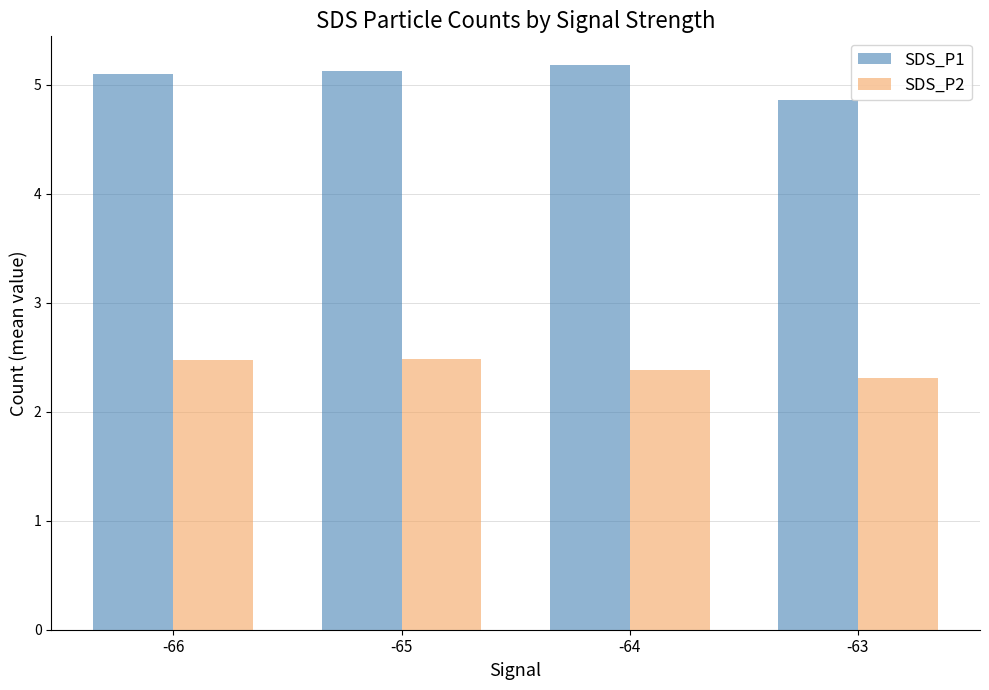

What is the difference between the highest and lowest values at -64?

2.8